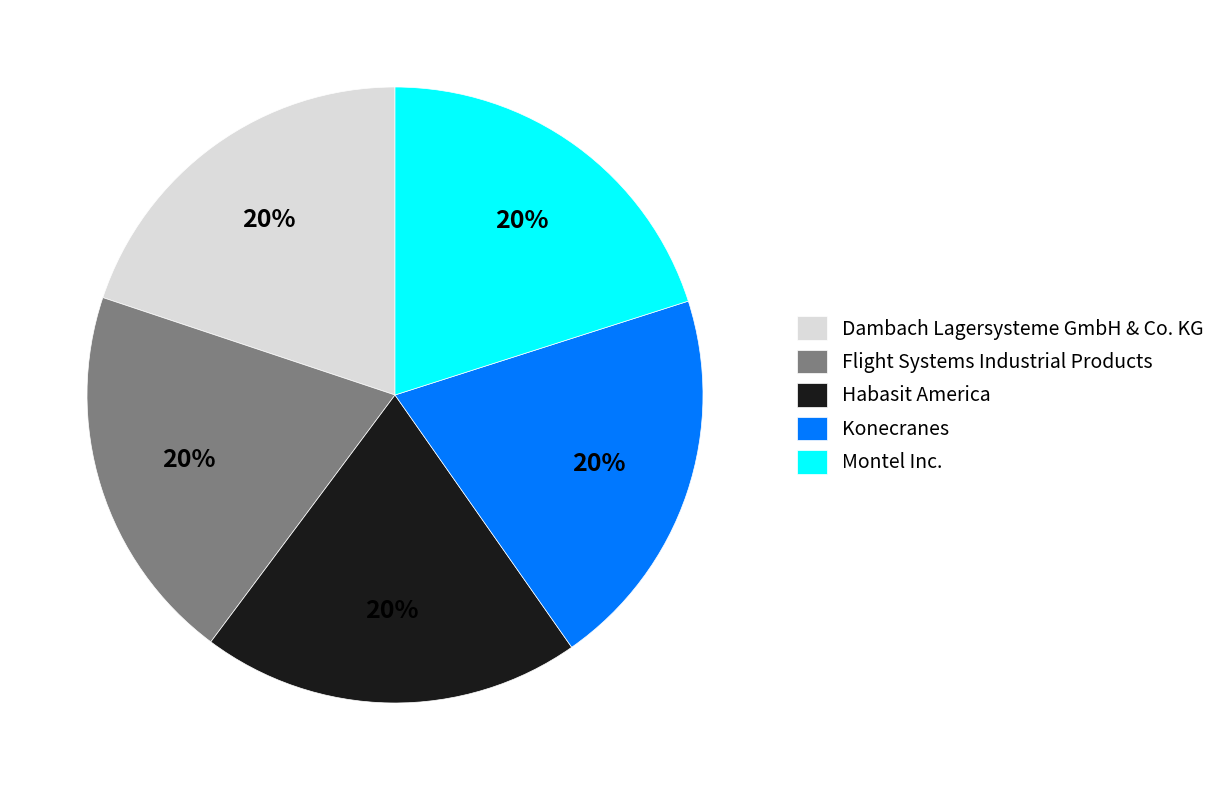

How many segments does this pie chart have?

5